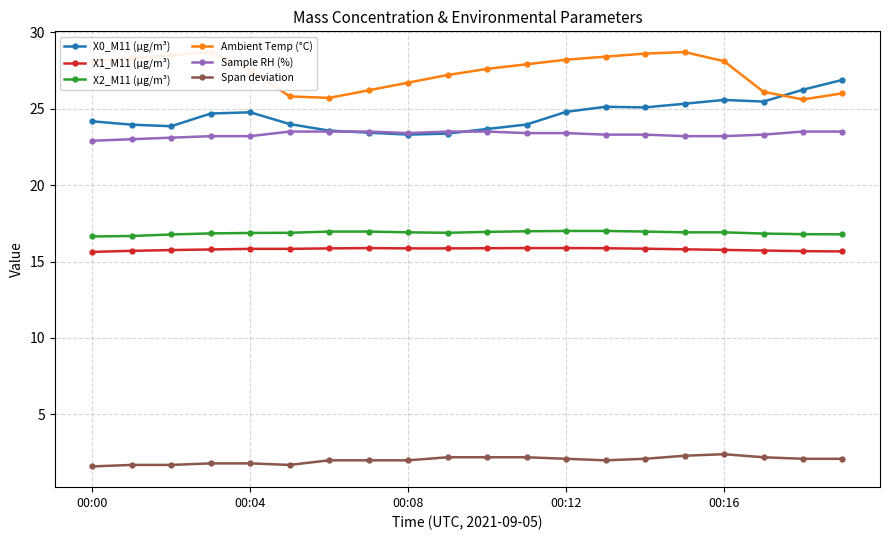

Rank the series at 10 from lowest to highest value.

Span deviation, X1_M11 (μg/m³), X2_M11 (μg/m³), Sample RH (%), X0_M11 (μg/m³), Ambient Temp (°C)